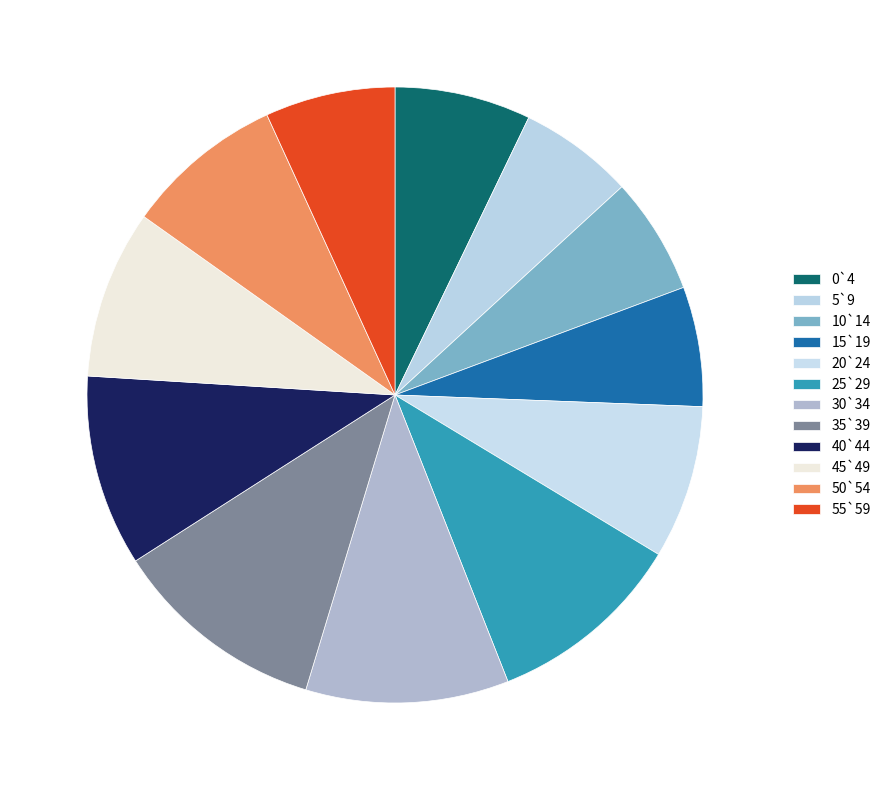

Rank the categories by value from highest to lowest.

35`39, 30`34, 25`29, 40`44, 45`49, 50`54, 20`24, 0`4, 55`59, 15`19, 10`14, 5`9